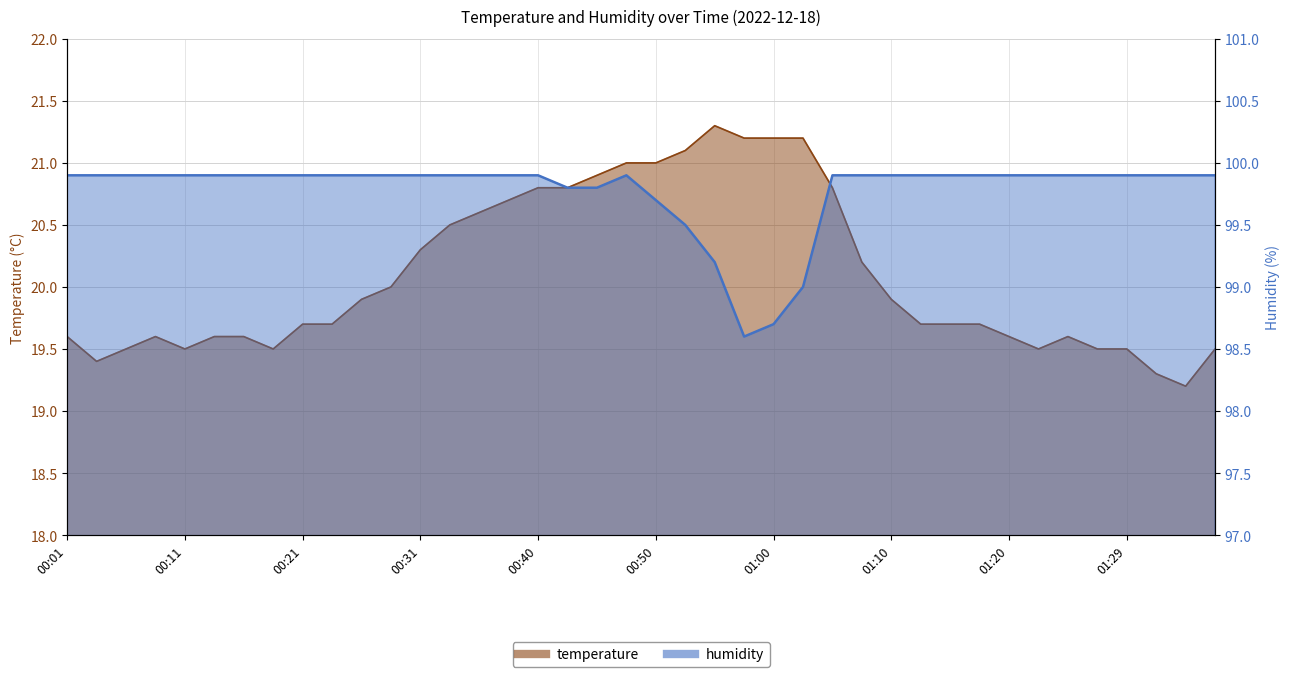

What is the label of the 25th point from the right?

00:38